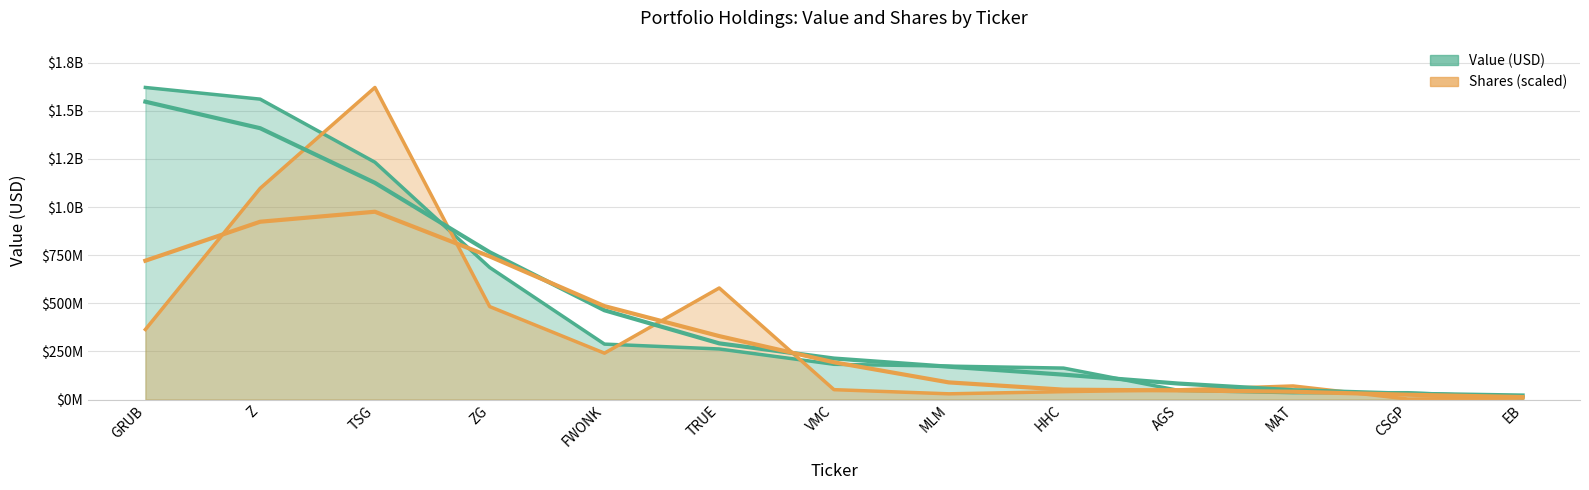

Reading left to right, list all the values displayed in this chart.

Value (M): GRUB=1621353000.0	Z=1560749000.0	TSG=1232945000.0	ZG=686088000.0	FWONK=287921000.0	TRUE=262639000.0	VMC=183096000.0	MLM=173554000.0	HHC=163331000.0	AGS=47681000.0	MAT=35575000.0	CSGP=35359000.0	EB=9493000.0
Shares: GRUB=363867850.0	Z=1097265963.7	TSG=1621353000.0	ZG=482891527.0	FWONK=240845584.9	TRUE=579470933.7	VMC=51223229.1	MLM=29673852.6	HHC=40904200.6	AGS=50333748.3	MAT=70490853.5	CSGP=2613845.3	EB=7777357.1